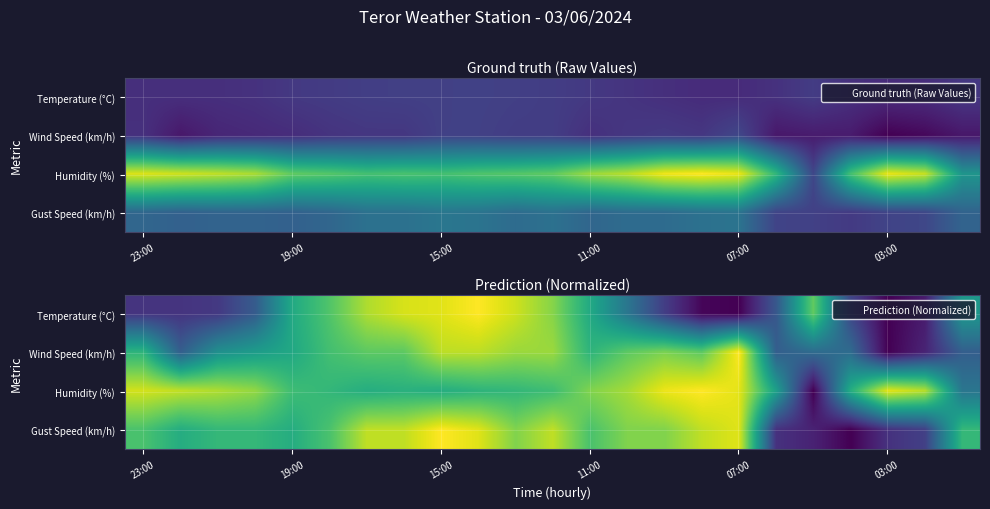

What is the maximum value for Humidity (%)?

1.0